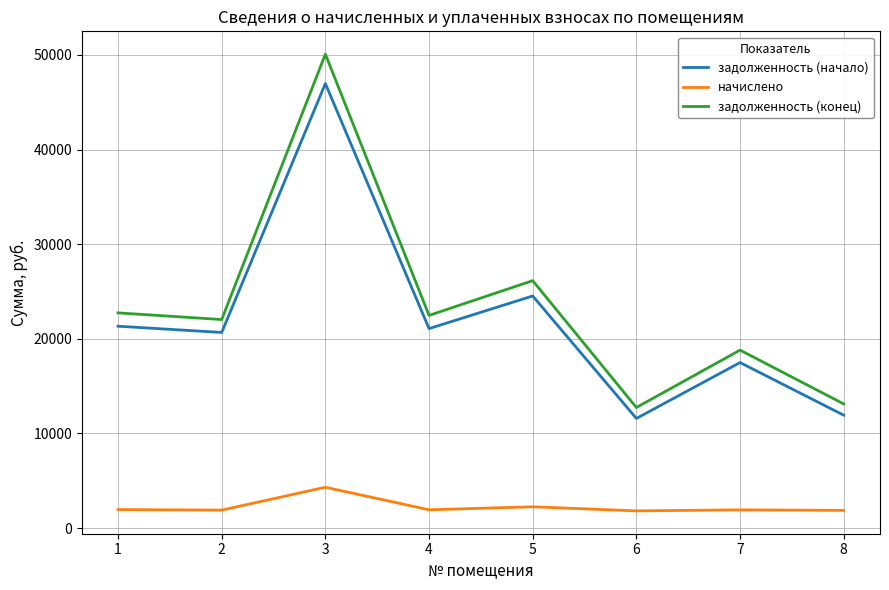

How many lines are shown in the chart?

3